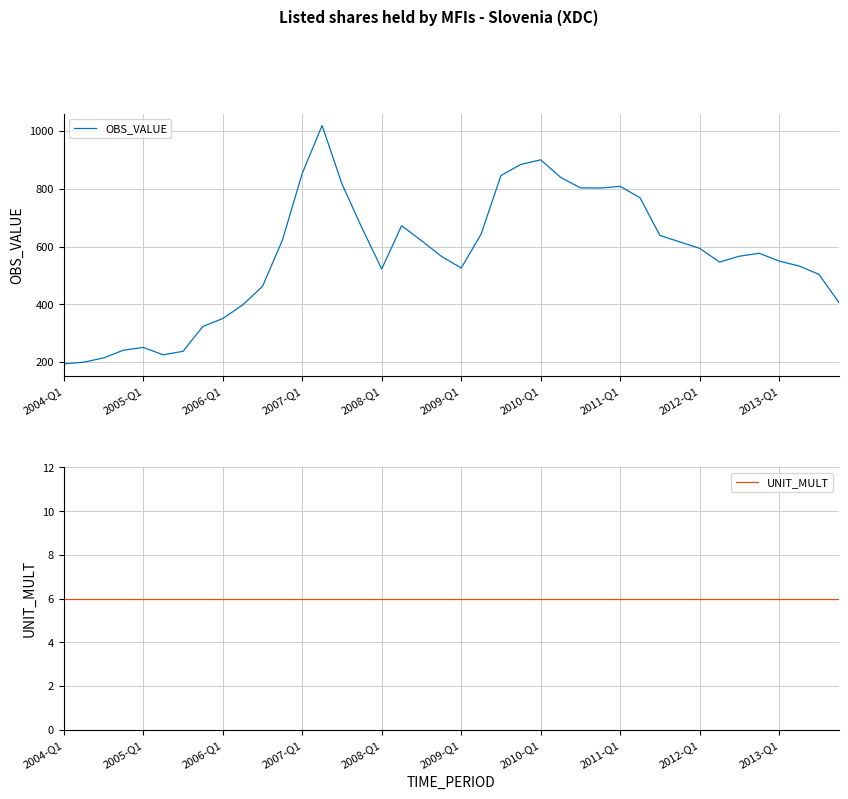

What is the spread (max minus min) of values at 35?

570.6